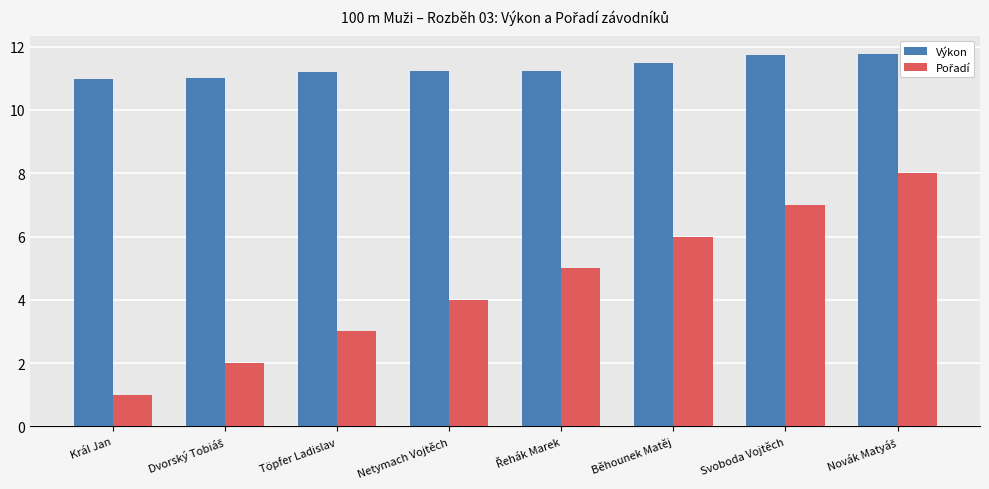

Which label corresponds to the smallest value in the chart?

Král Jan